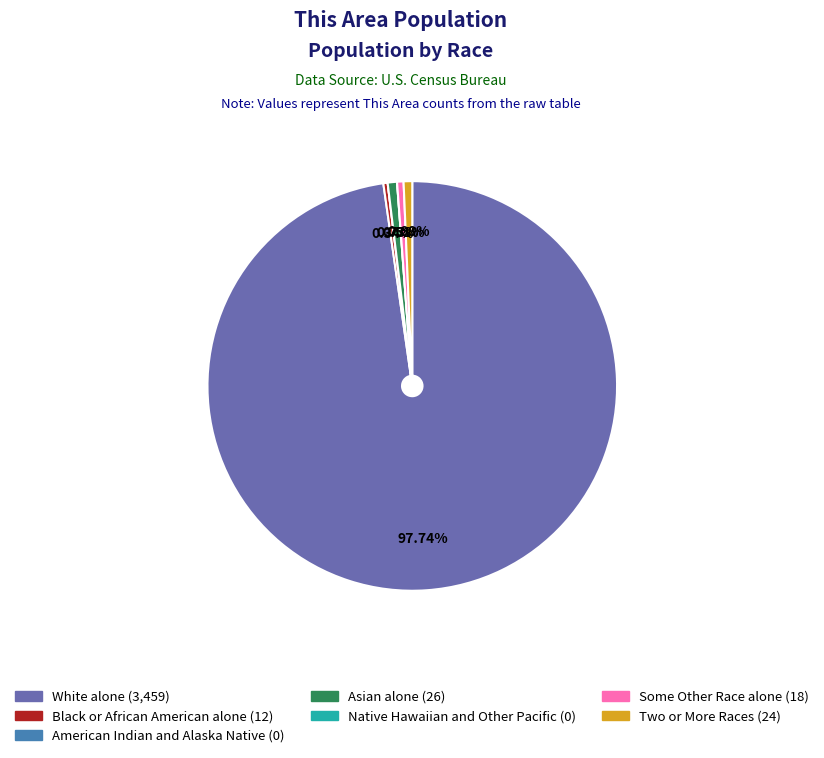

Is there any slice that represents more than half of the pie?

Yes